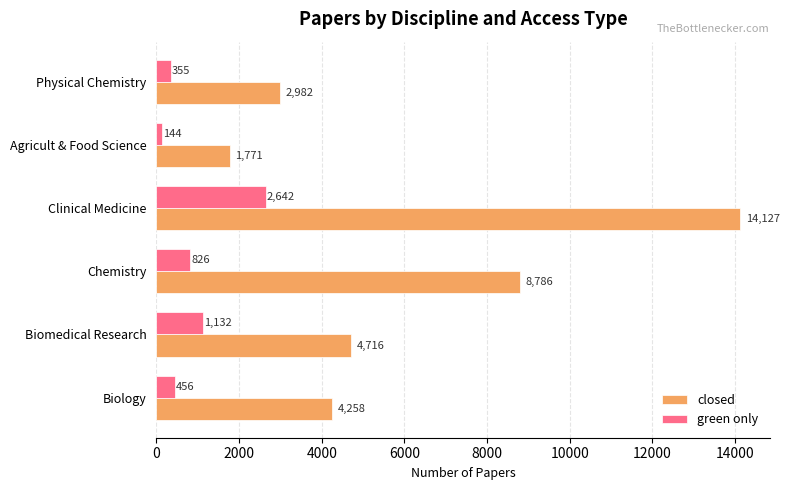

At Chemistry, list the series in order from smallest to largest.

green only, closed